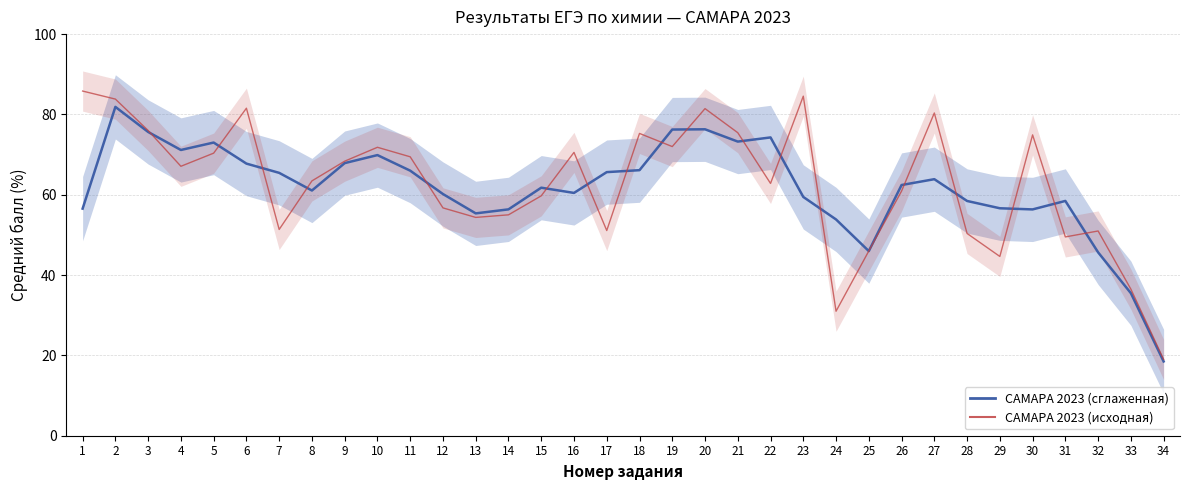

Between 12 and 15, which series saw the biggest shift?

САМАРА 2023 (raw)